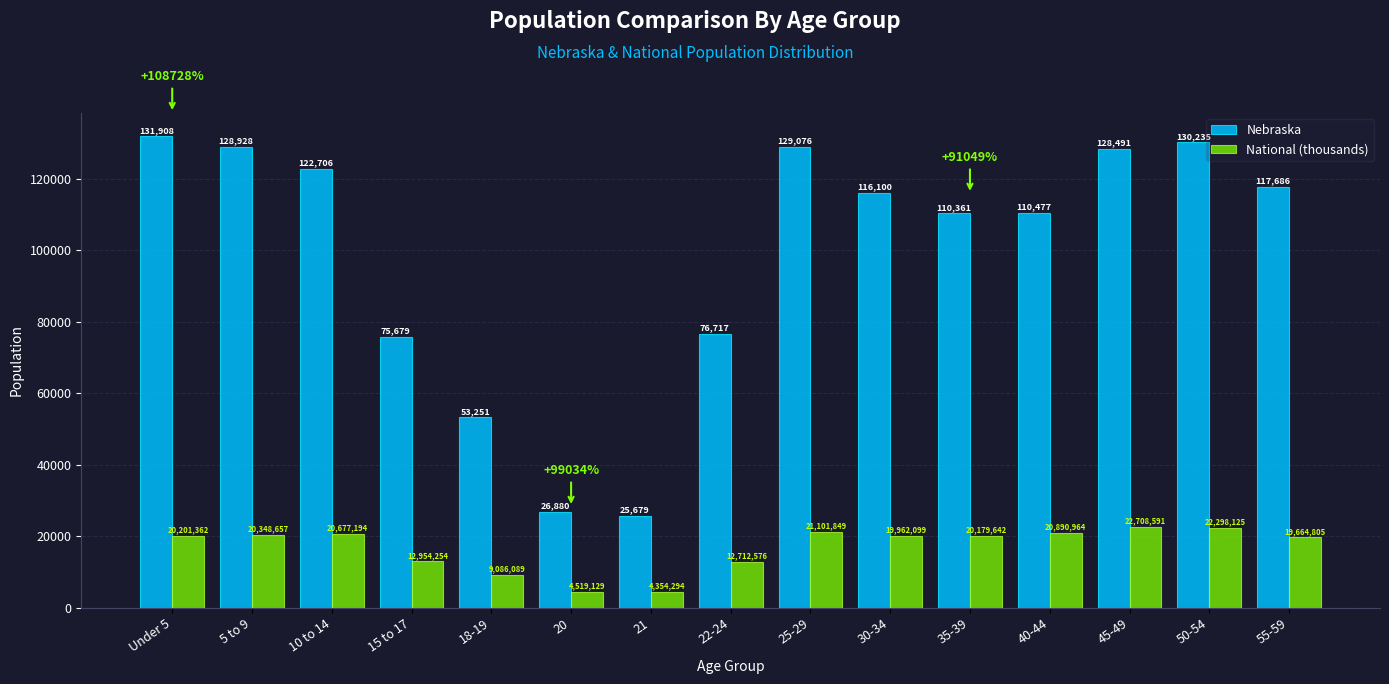

Is it true that Nebraska equals 61528.0 at 5 to 9?

False